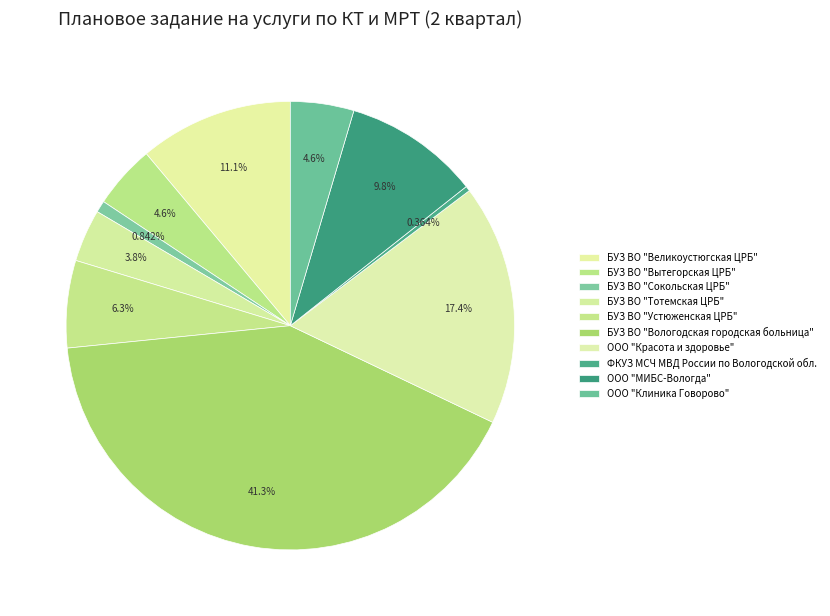

What portion of the pie excludes БУЗ ВО "Вытегорская ЦРБ"?

95.4%